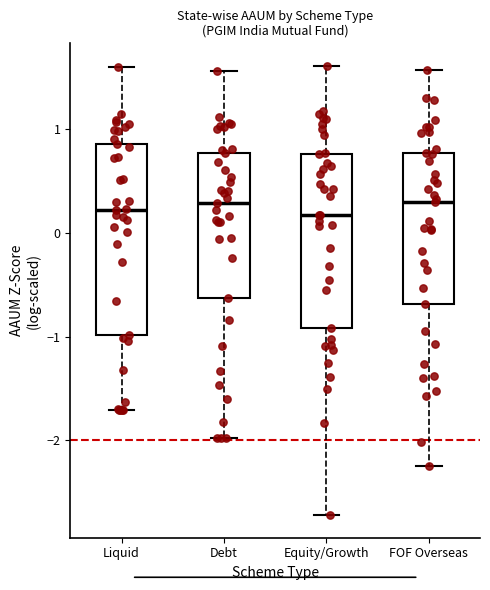

Reading left to right, transcribe this box plot: for each box, give where its median line is, the range the box spans, and where its two whiskers end, as read against the y-axis. The values are not printed on the chart, so give them approximately, as read against the axis.

Liquid: median 0.2, box -1.0 to 0.9, whiskers -1.7 to 1.6
Debt: median 0.3, box -0.6 to 0.8, whiskers -2.0 to 1.6
Equity/Growth: median 0.2, box -0.9 to 0.8, whiskers -2.7 to 1.6
FOF Overseas: median 0.3, box -0.7 to 0.8, whiskers -2.2 to 1.6